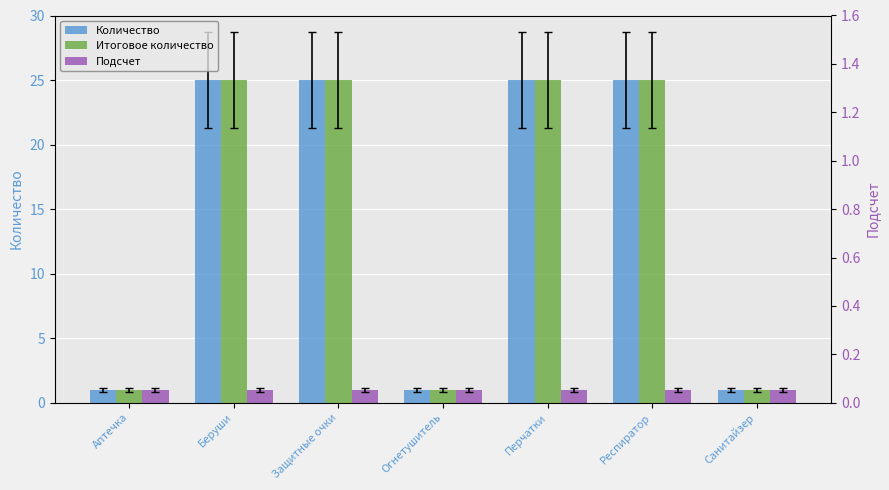

What is the total value across all series at Огнетушитель?

3